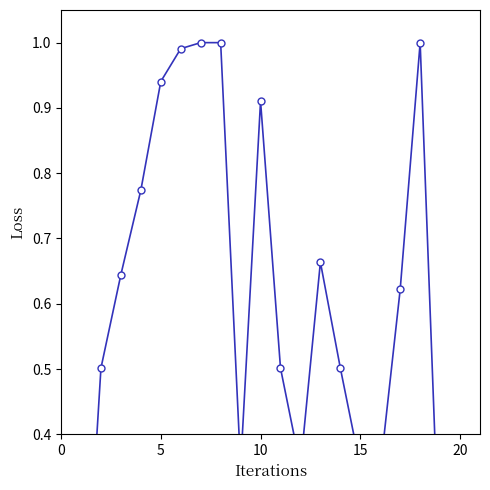

What is the difference between the second highest and minimum values?

1.0